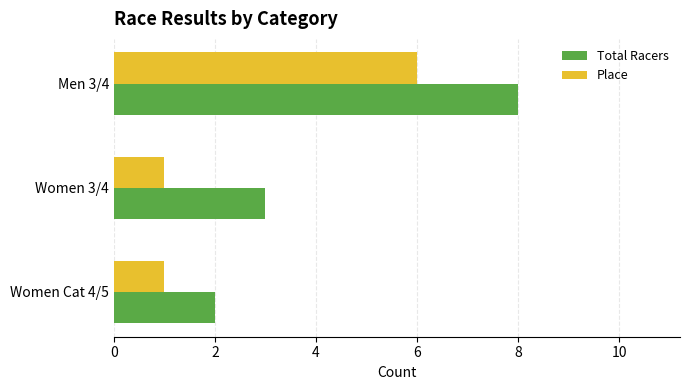

Between Women Cat 4/5 and Women 3/4, which series saw the biggest shift?

Total Racers